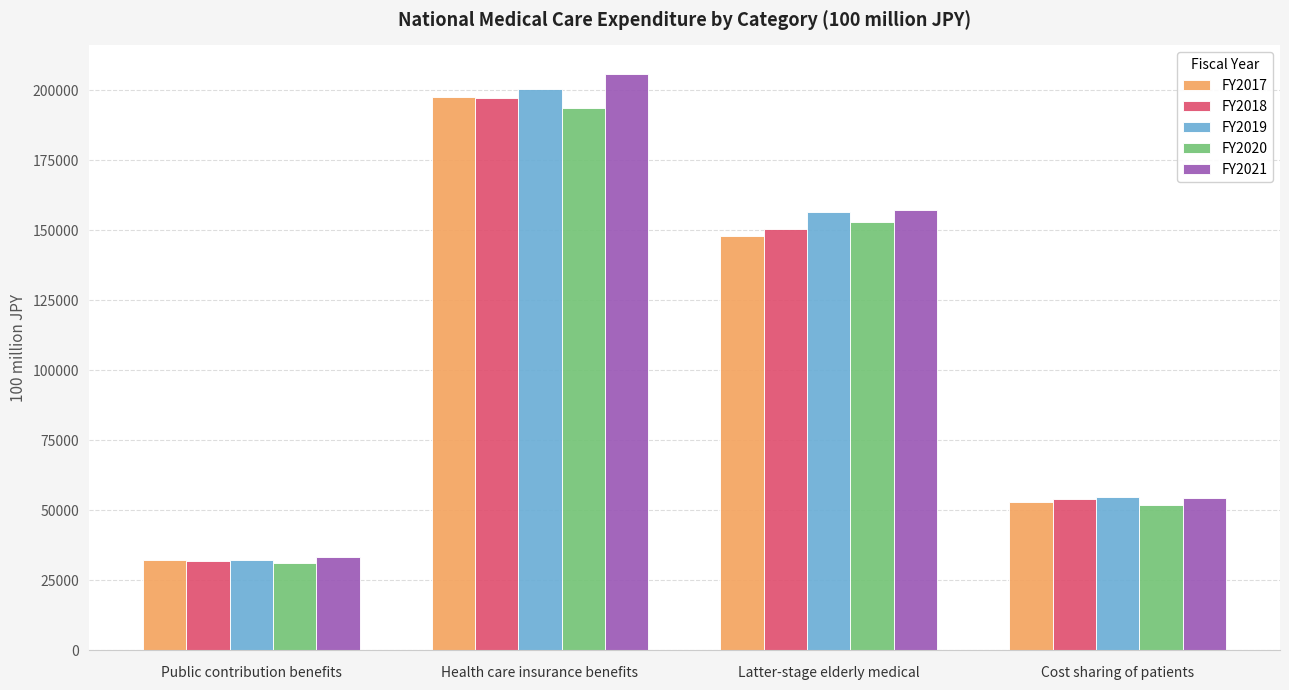

At which label is FY2017 closest to 114721?

Latter-stage elderly medical